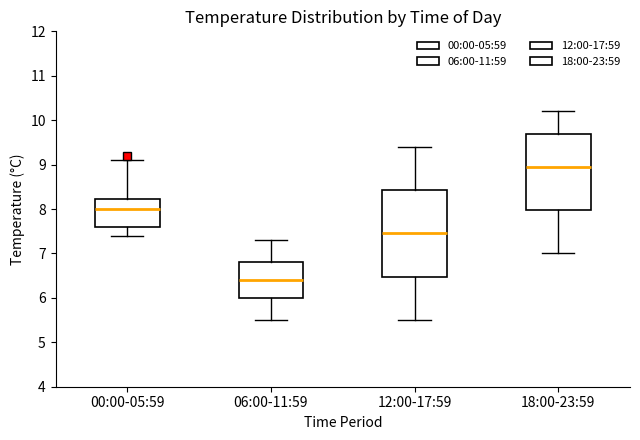

Which box's median line is the highest?

18:00-23:59